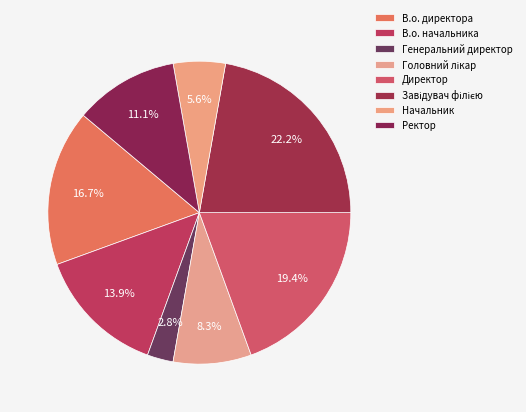

Rank the categories by value from highest to lowest.

Завідувач філією, Директор, В.о. директора, В.о. начальника, Ректор, Головний лікар, Начальник, Генеральний директор